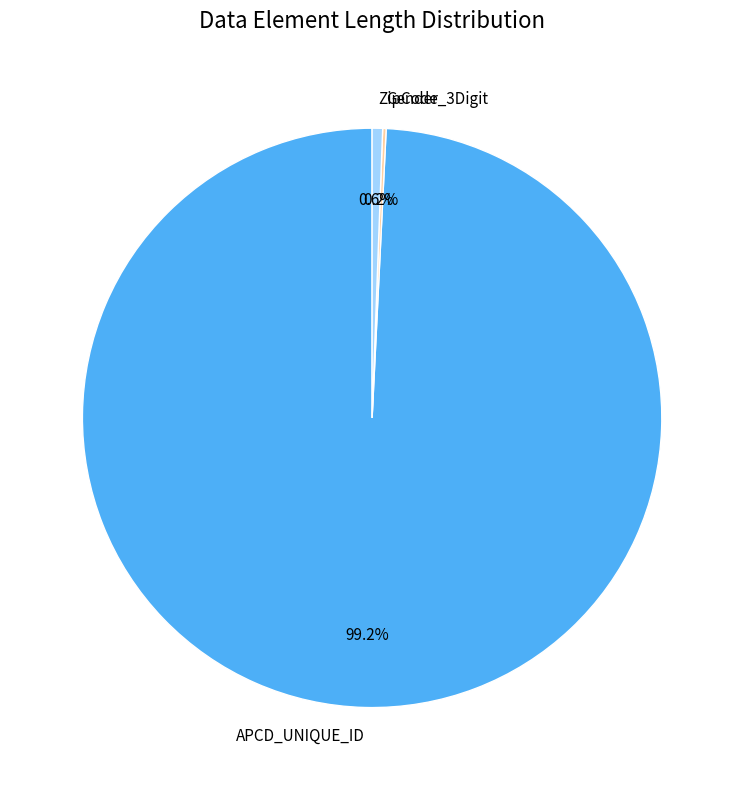

To the nearest percent, what is the average slice percentage?

33%